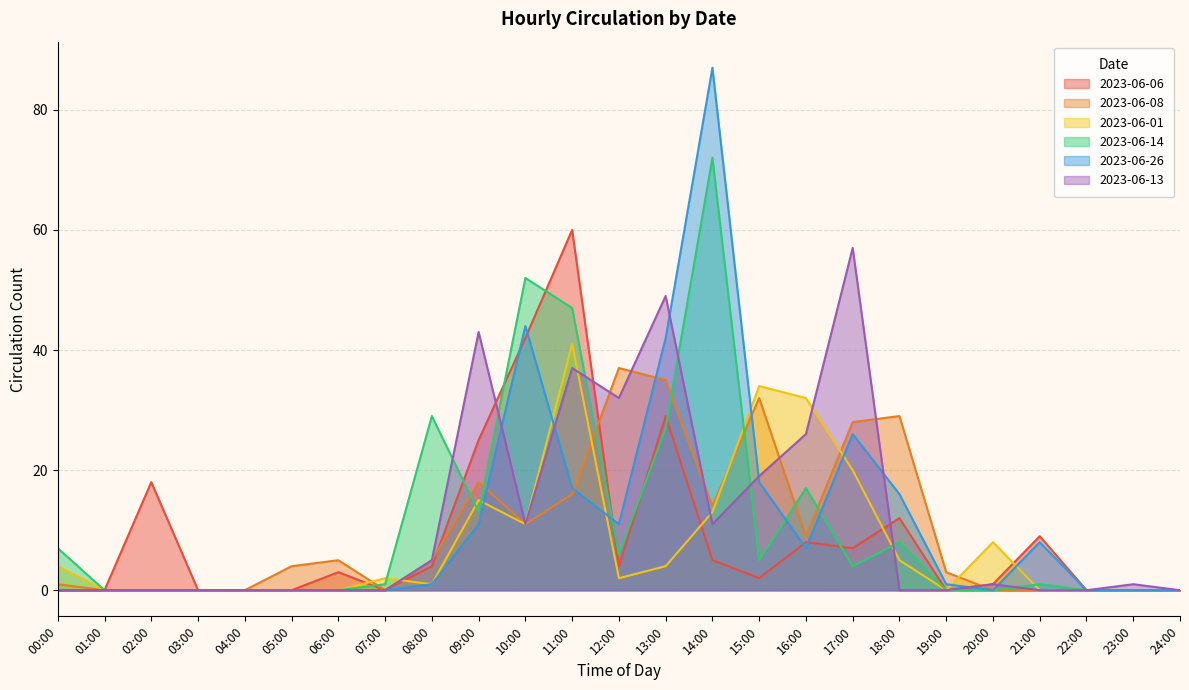

How many times do 2023-06-13 and 2023-06-08 cross each other?

6